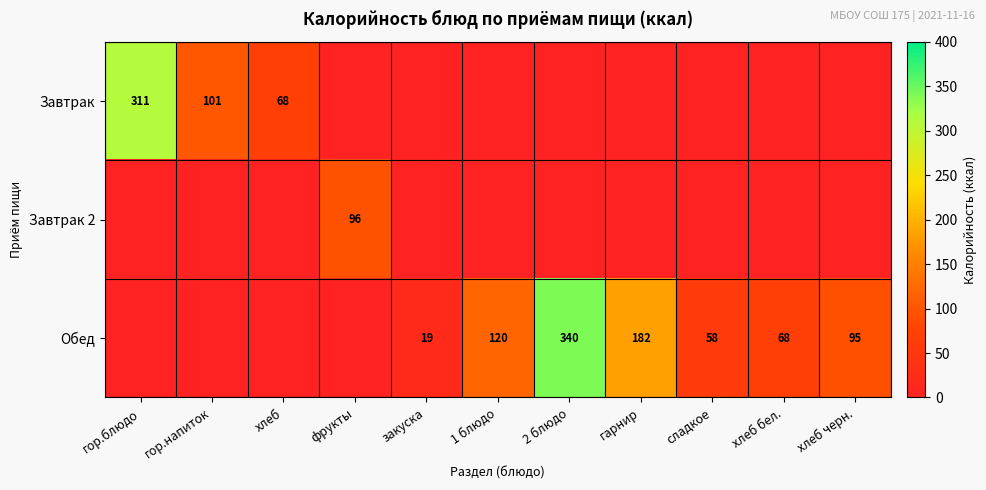

The Обед series shows 465 at 2 блюдо. True or false?

False